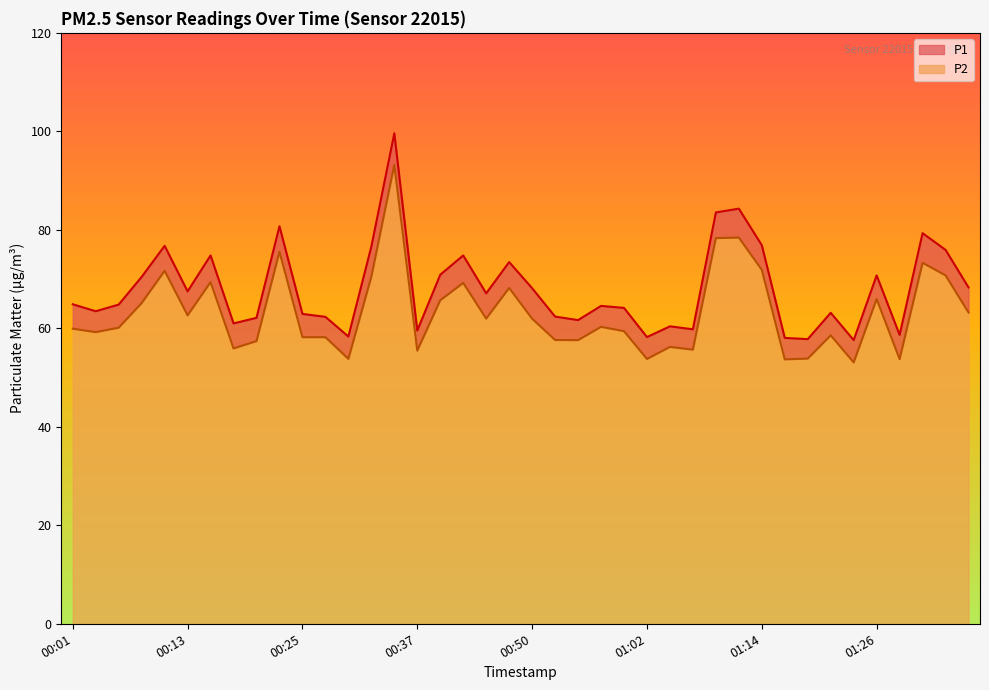

List the labels in order of P1 value, smallest first.

01:24, 01:19, 01:16, 01:02, 00:30, 01:29, 00:37, 01:07, 01:04, 00:18, 00:55, 00:20, 00:28, 00:52, 00:25, 01:21, 00:03, 00:59, 00:57, 00:06, 00:01, 00:45, 00:13, 00:50, 01:36, 00:08, 01:26, 00:40, 00:47, 00:16, 00:42, 01:34, 00:33, 00:11, 01:14, 01:31, 00:23, 01:09, 01:12, 00:35